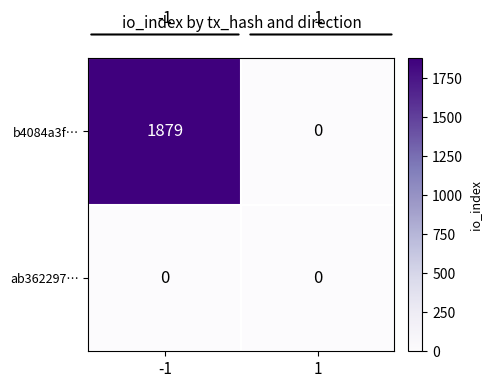

List the series in order of their peak value, highest first.

b4084a3f…, ab362297…